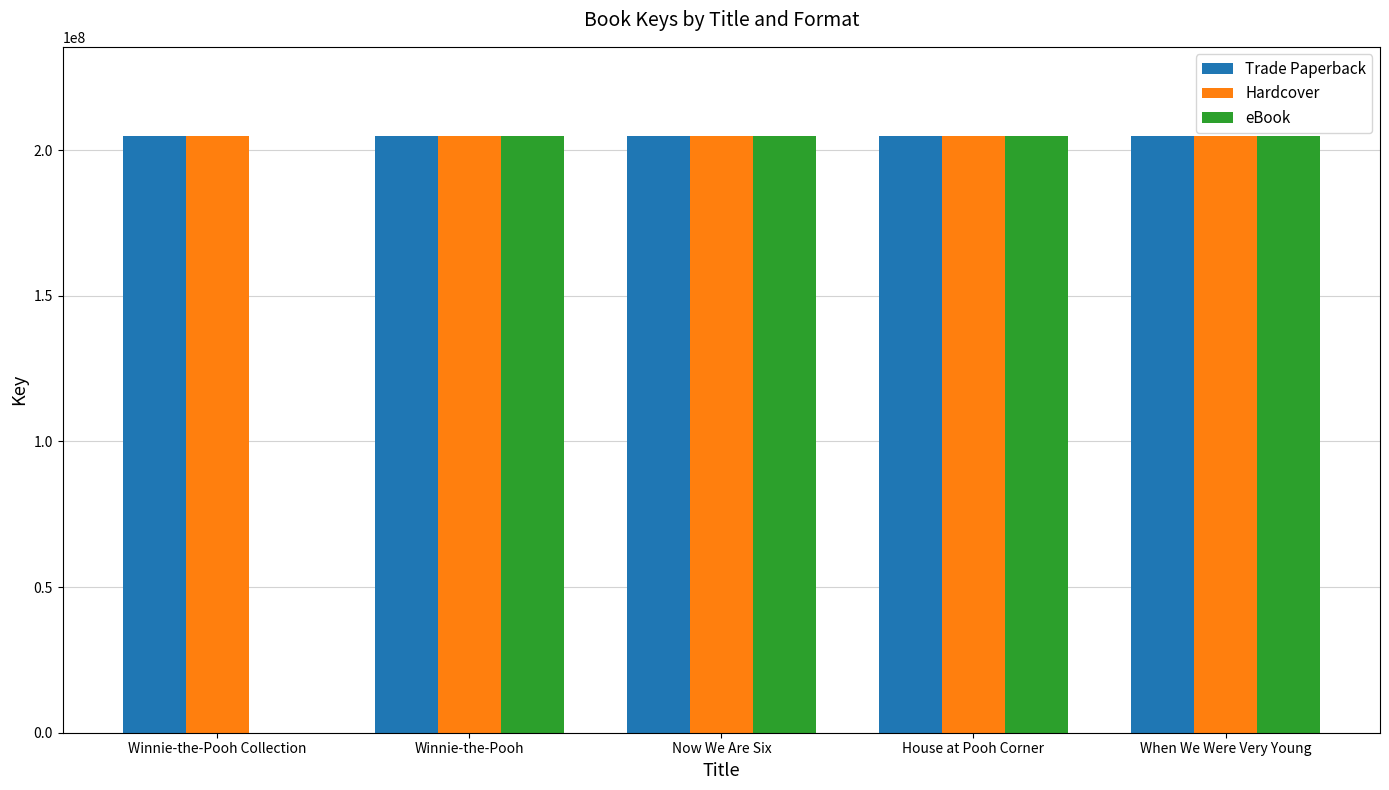

What are all the series names shown in the legend?

Trade Paperback, Hardcover, eBook